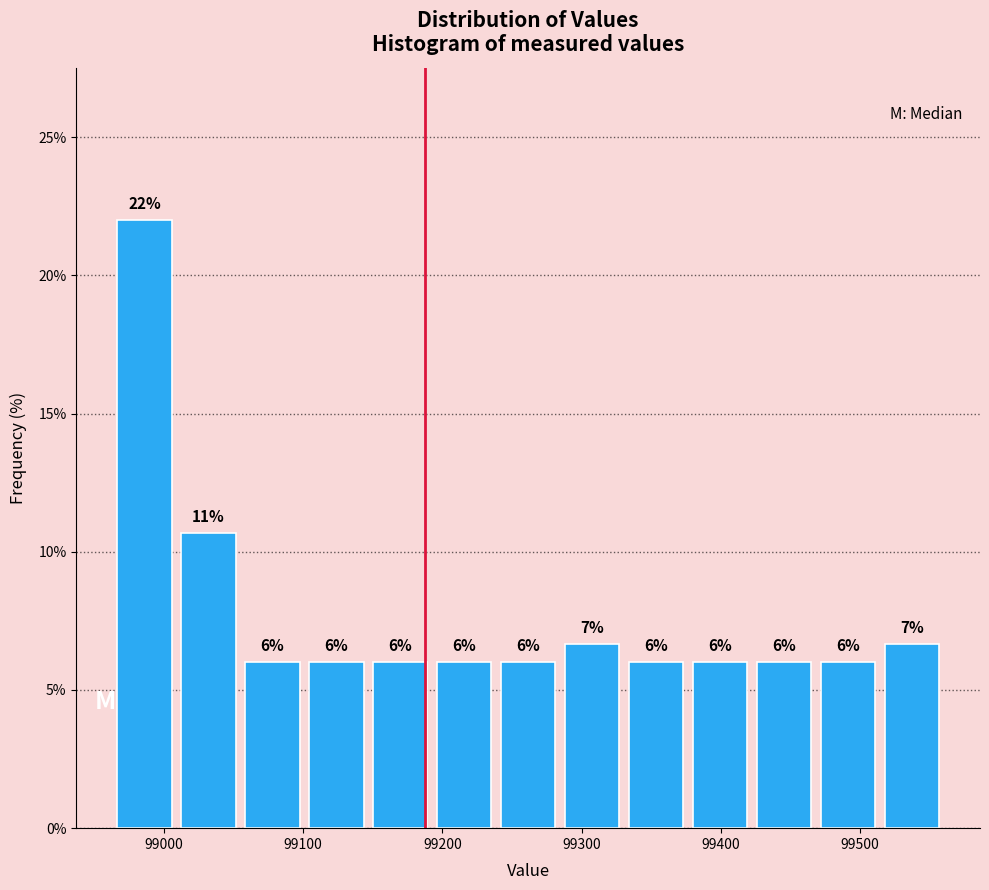

Which range on the x-axis has the tallest bar?

98960 to 99010